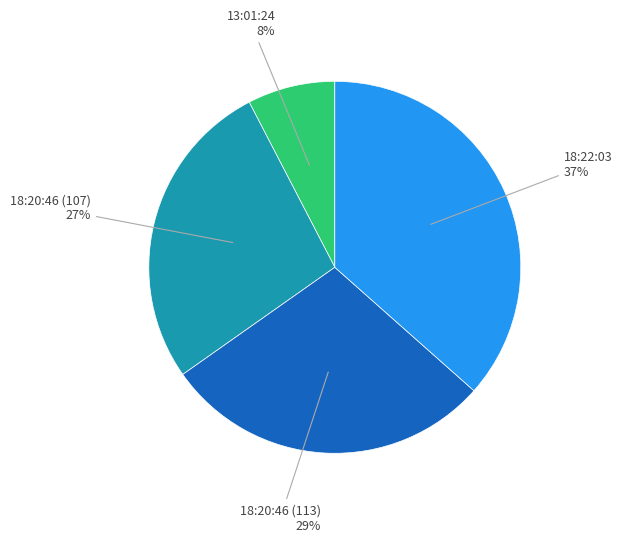

Is there any slice that represents more than half of the pie?

No